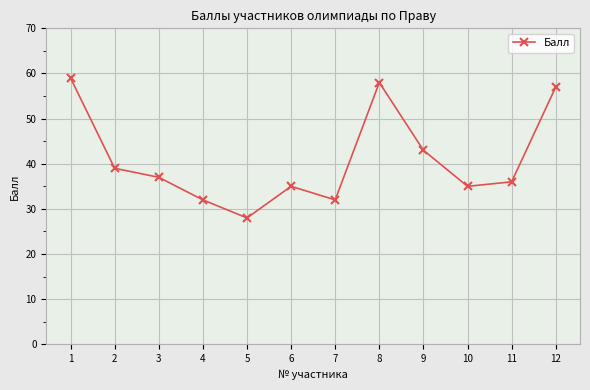

Does the chart display data point markers on the line(s)?

Yes